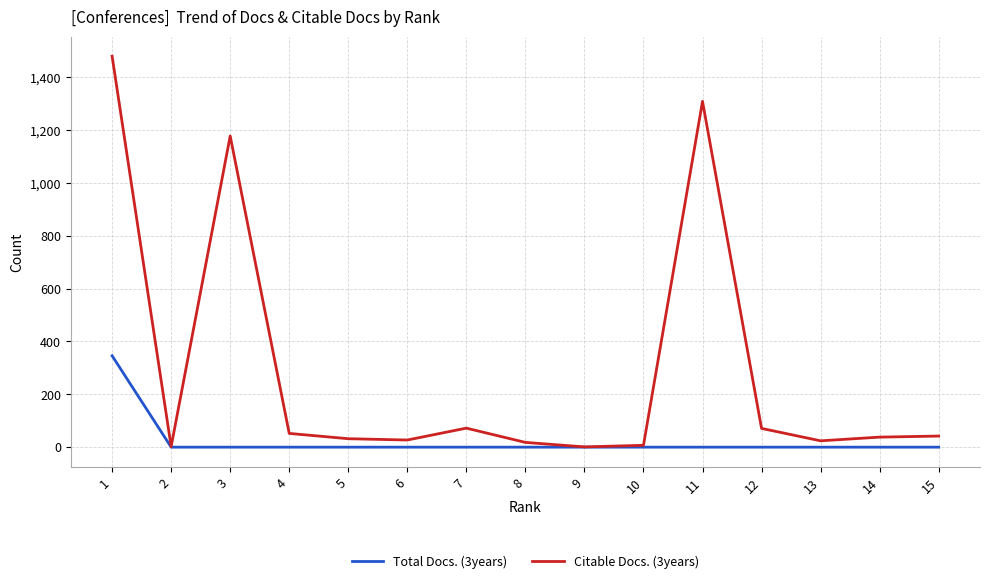

The value of Citable Docs. (3years) at 11 is 1922. True or false?

False